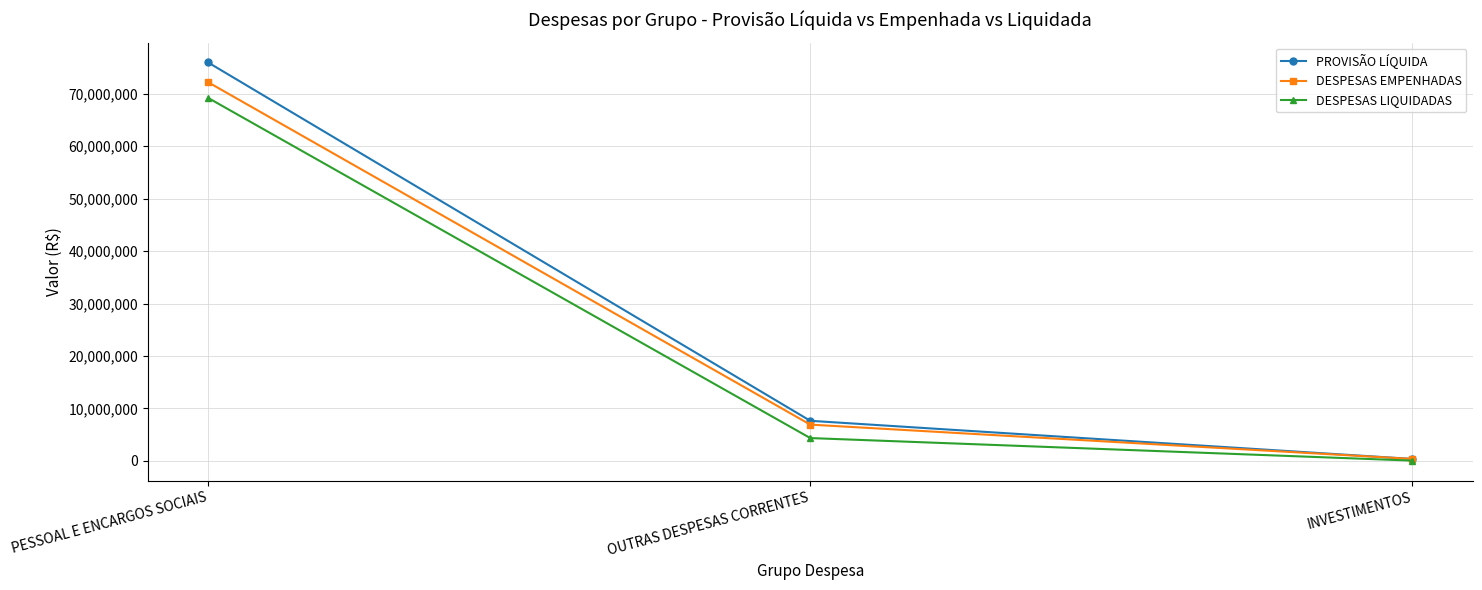

Is it true that DESPESAS LIQUIDADAS equals 69202511.5 at PESSOAL E ENCARGOS SOCIAIS?

True